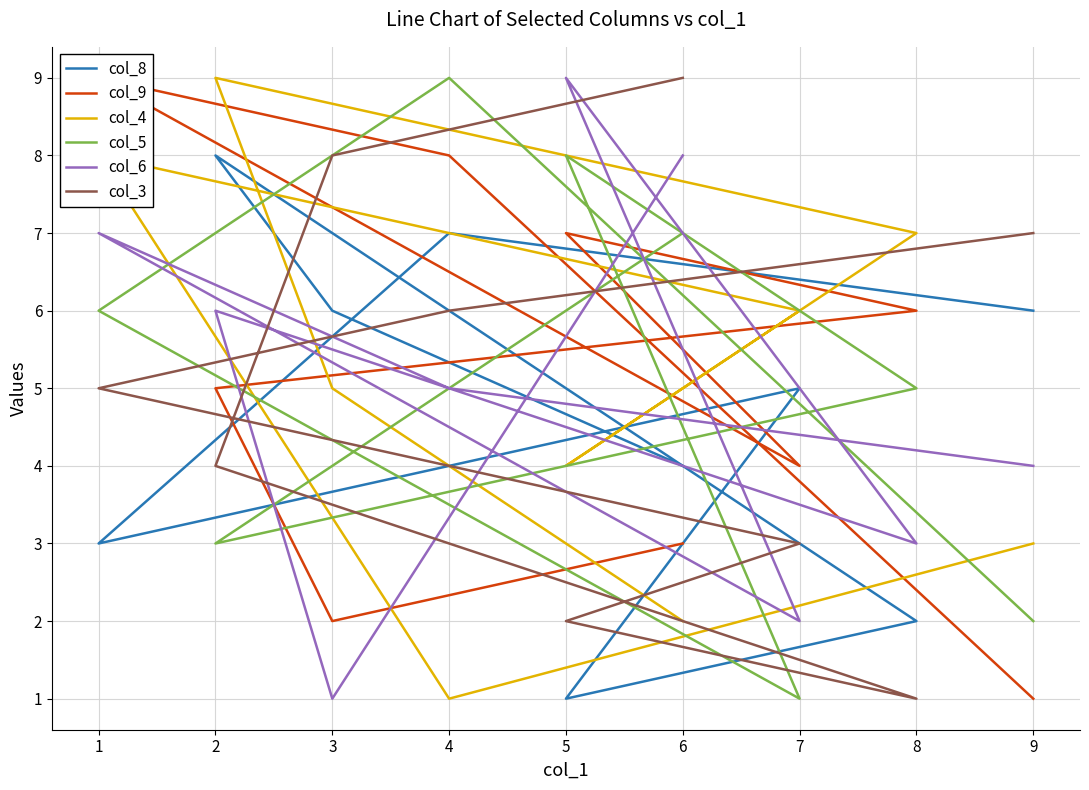

How many lines are shown in the chart?

6